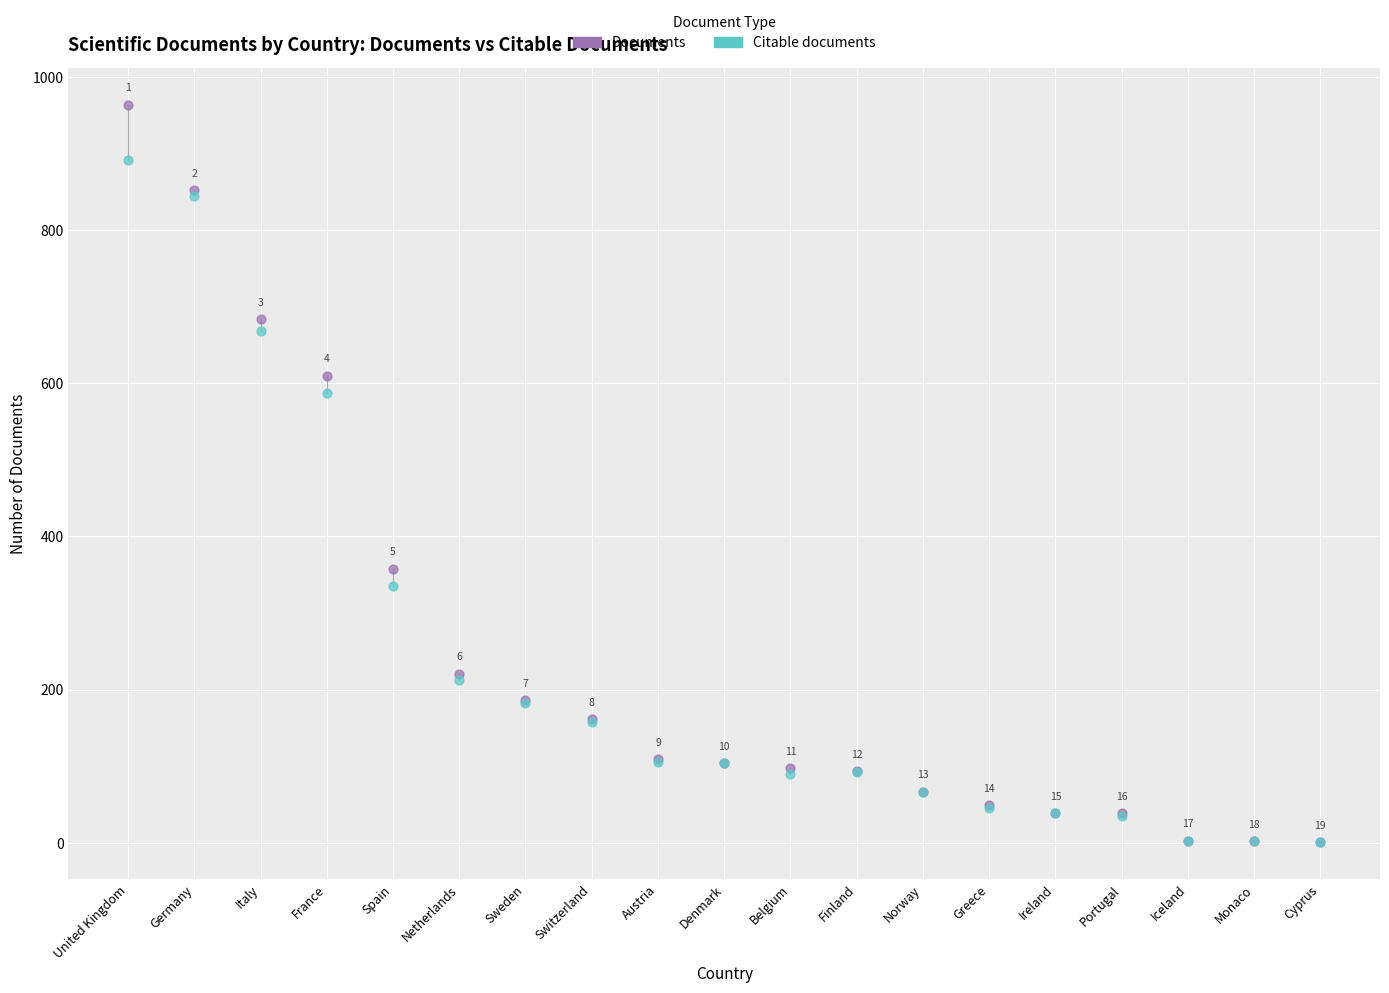

In the Citable documents series, what Y value is closest to 446?

336